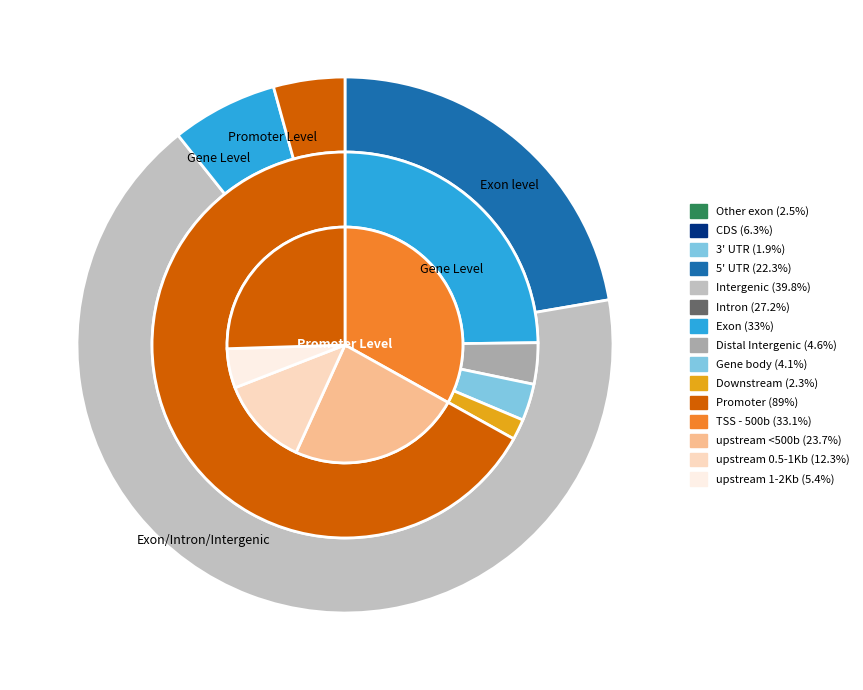

How much of the chart is everything except 30?

97.5%